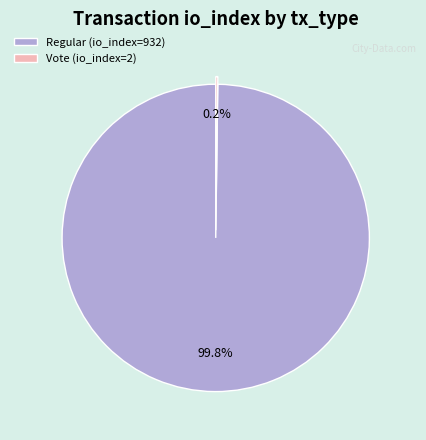

Is there any slice that represents more than half of the pie?

Yes